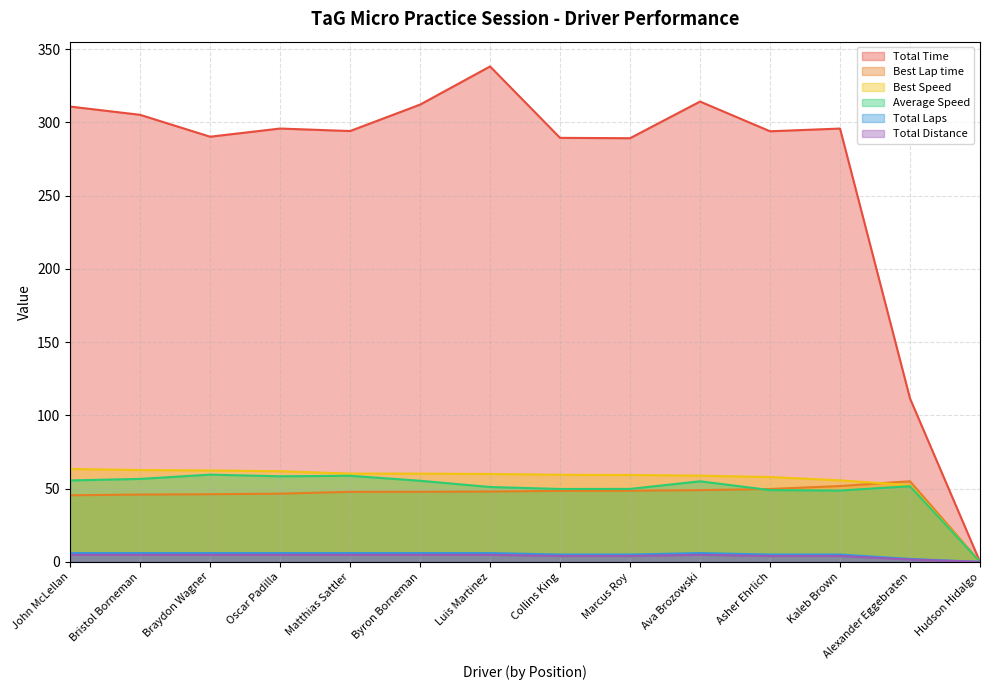

Which series has the largest total across all categories?

Total Time